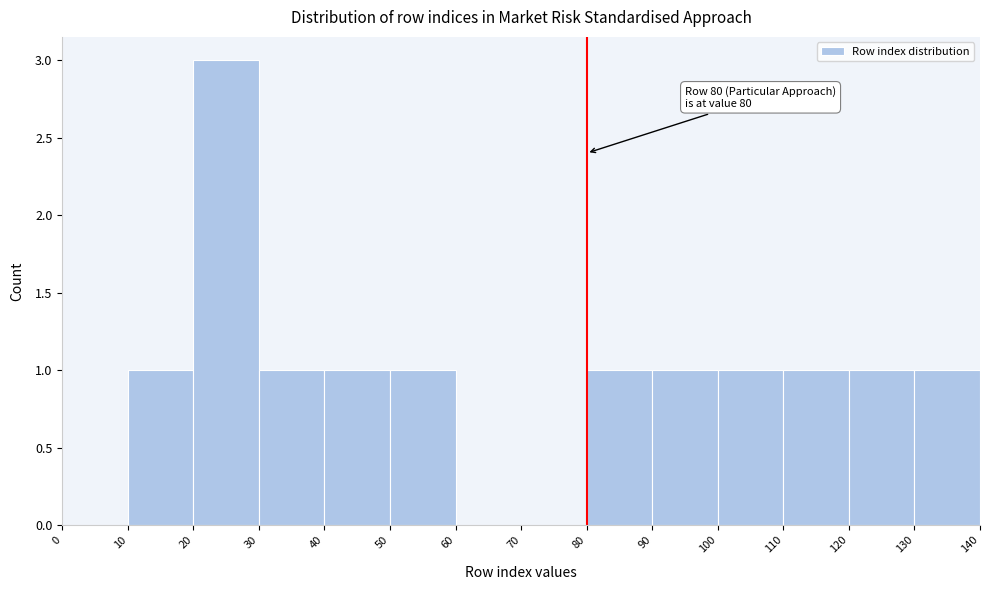

Which range on the x-axis has the tallest bar?

20 to 30